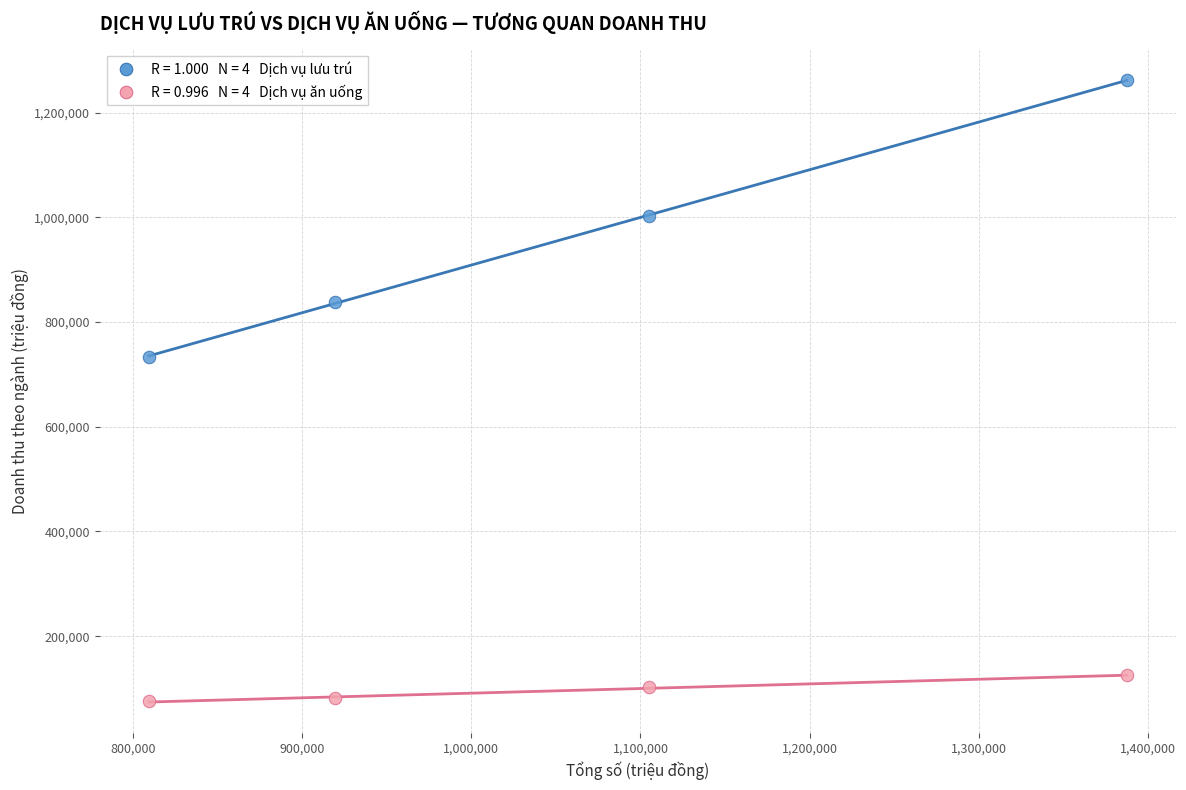

Across all data points, what is the average X value?

1055446